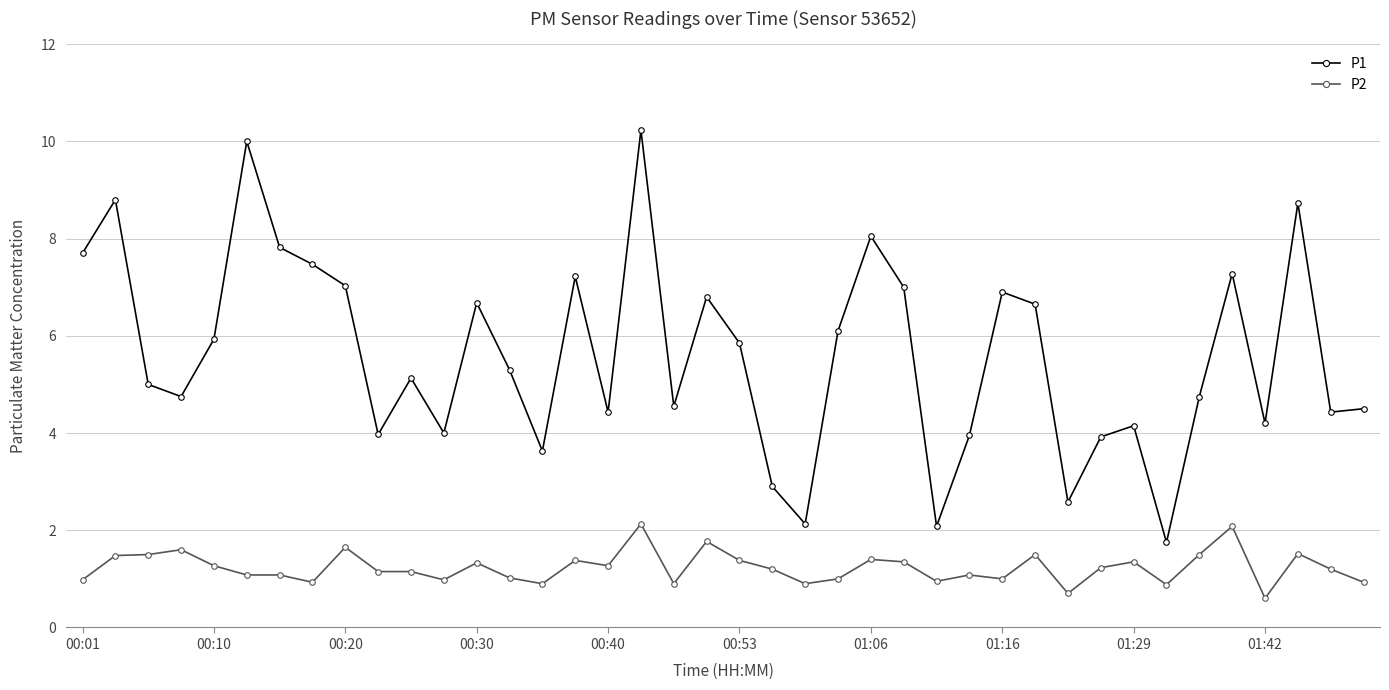

Which series has the largest total across all categories?

P1